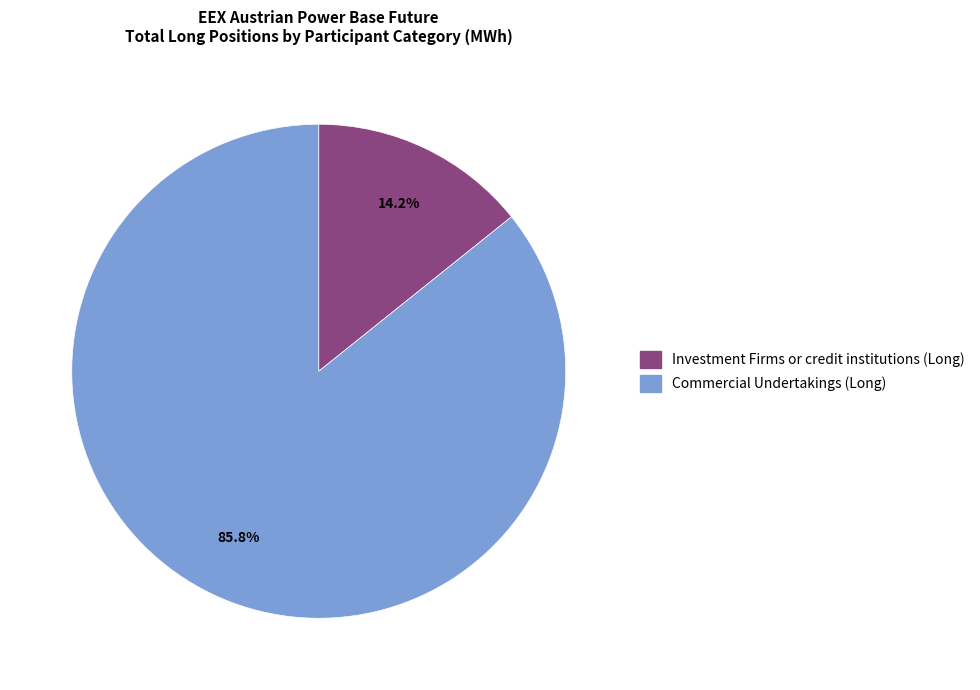

Is there a majority slice in this chart?

Yes